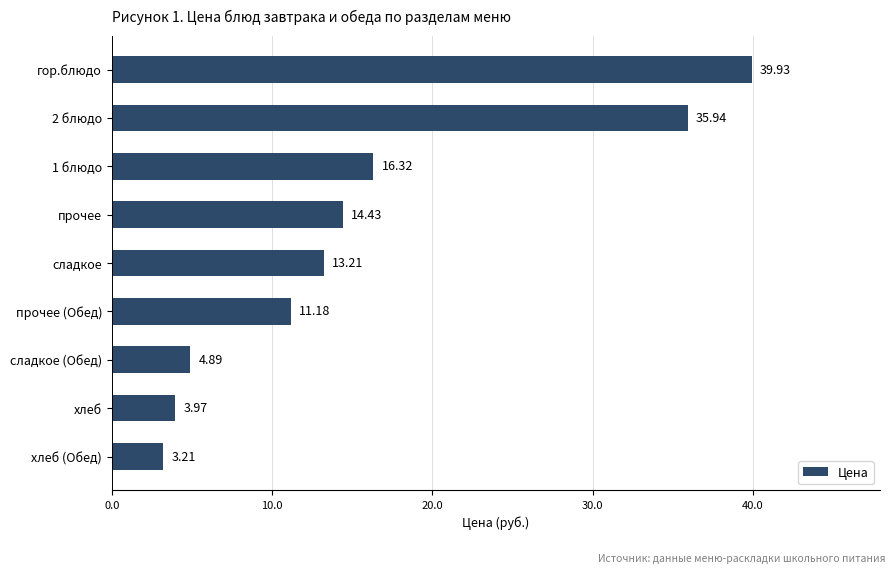

Rank the categories by value from highest to lowest.

гор.блюдо, 2 блюдо, 1 блюдо, прочее, сладкое, прочее (Обед), сладкое (Обед), хлеб, хлеб (Обед)